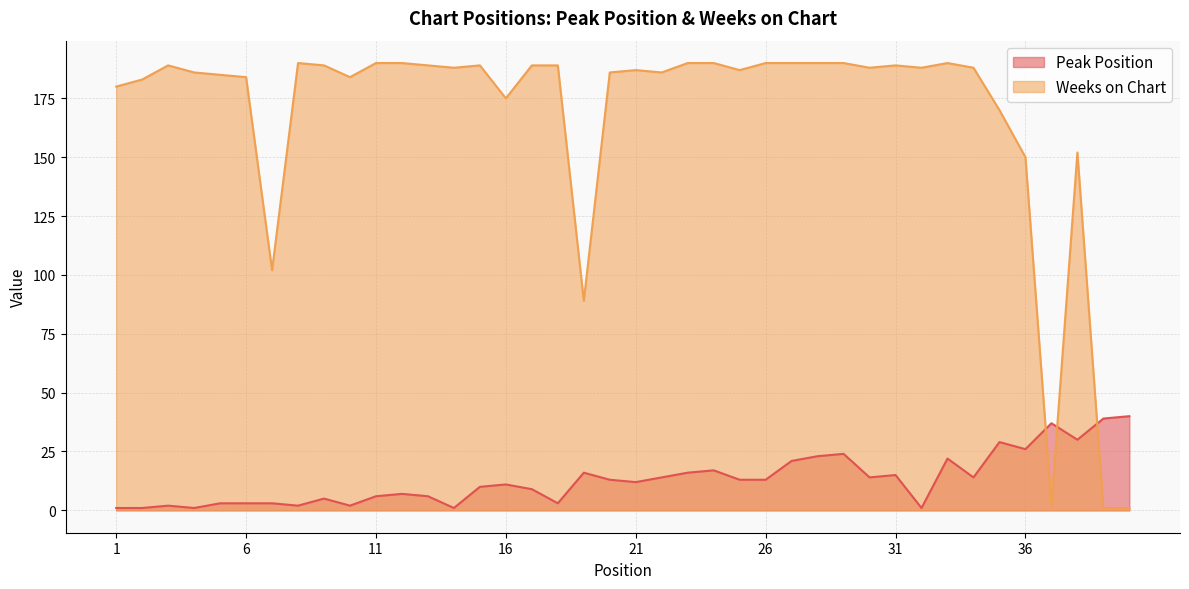

What is the value of the Weeks on Chart point at the 34th from the left?

188